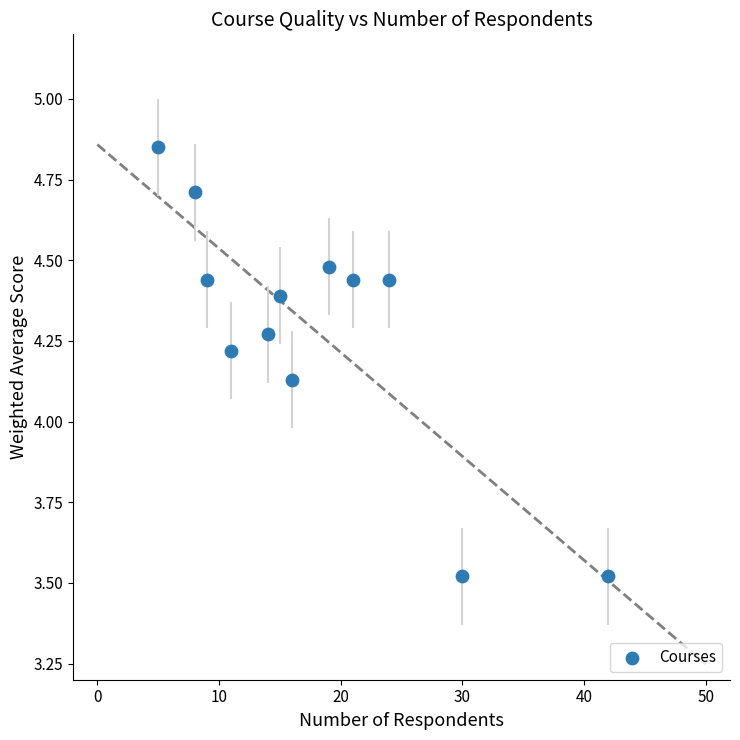

What is the average X value?

17.8